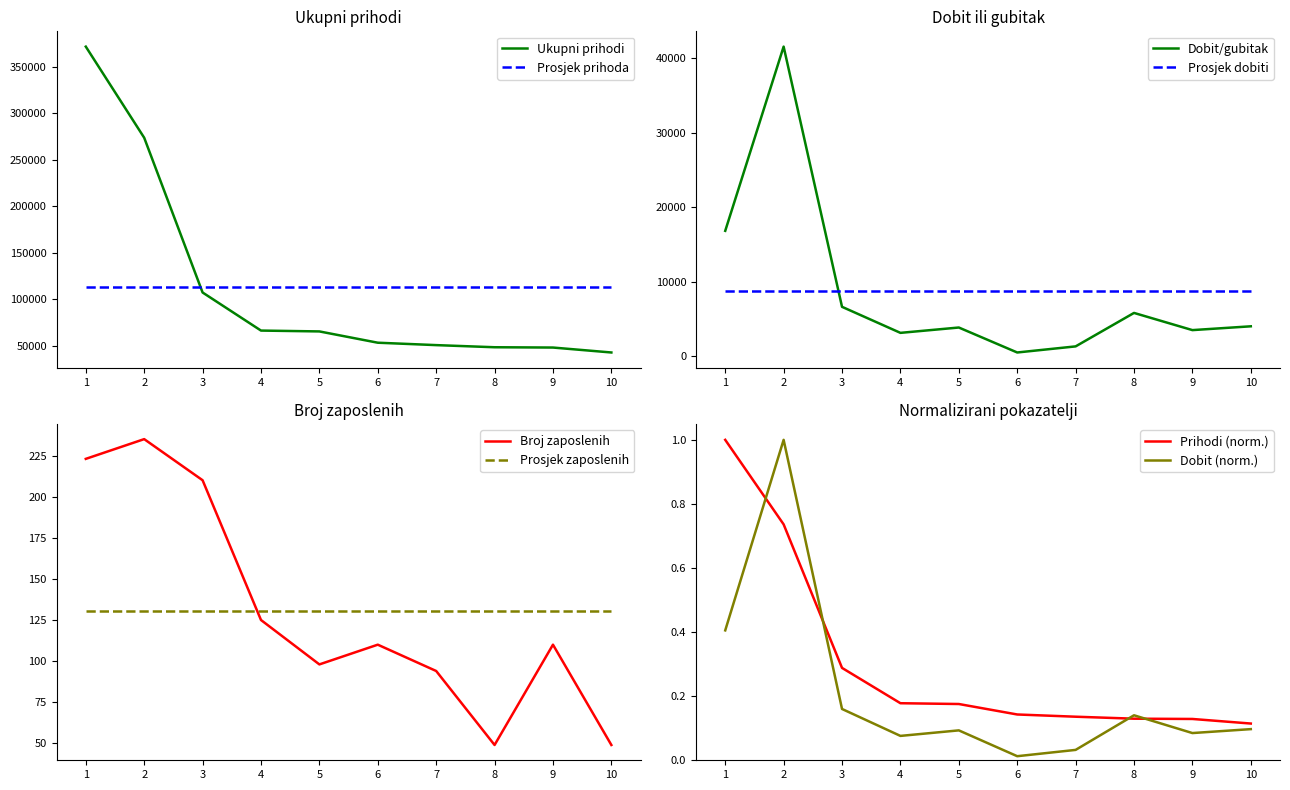

True or false: Ukupni prihodi and Dobit/gubitak intersect in this chart.

False